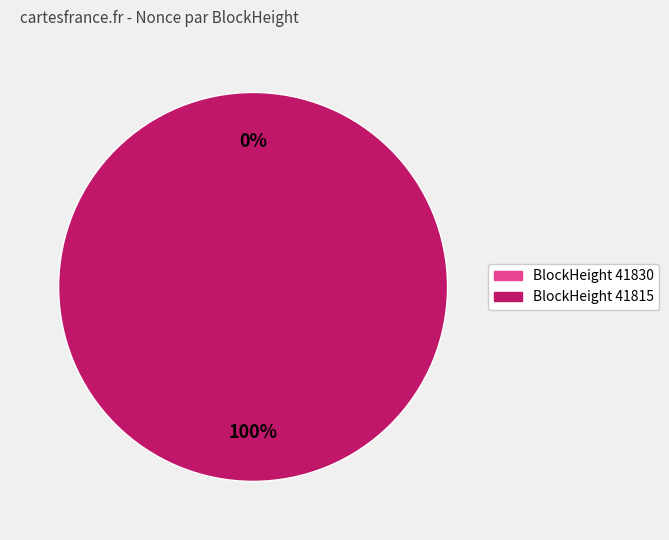

To the nearest percent, what is the average slice percentage?

50%